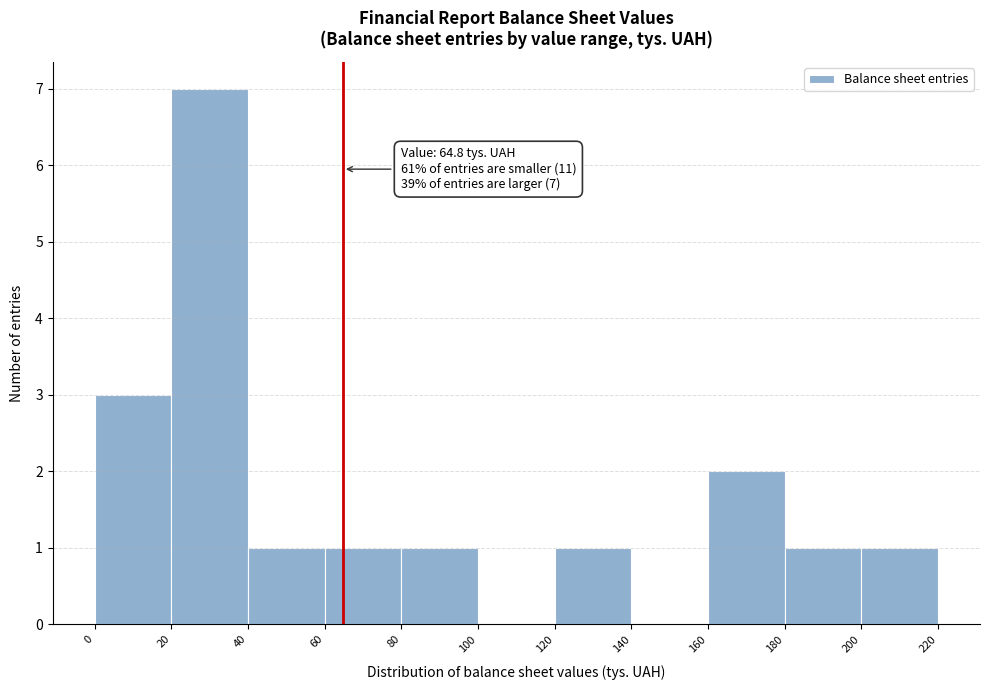

Which range on the x-axis has the tallest bar?

20 to 40